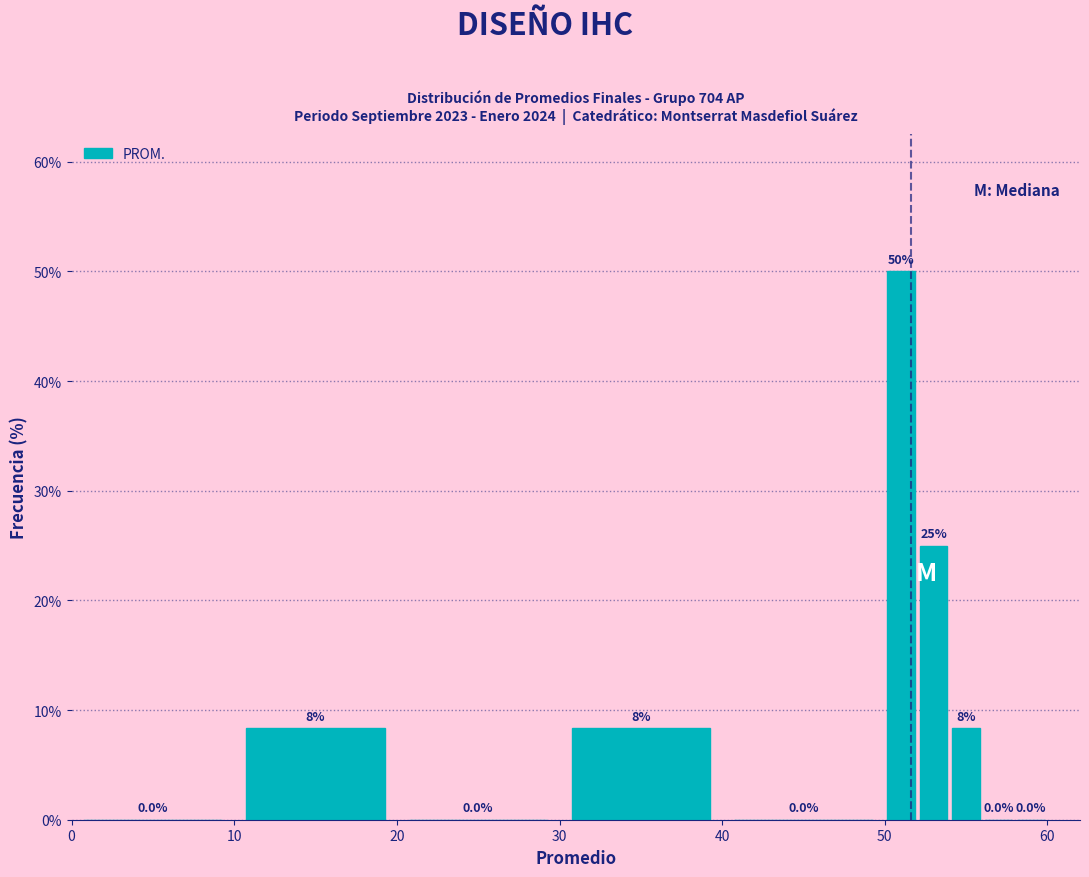

Read against the x-axis, roughly where is the centre of the tallest bar?

51